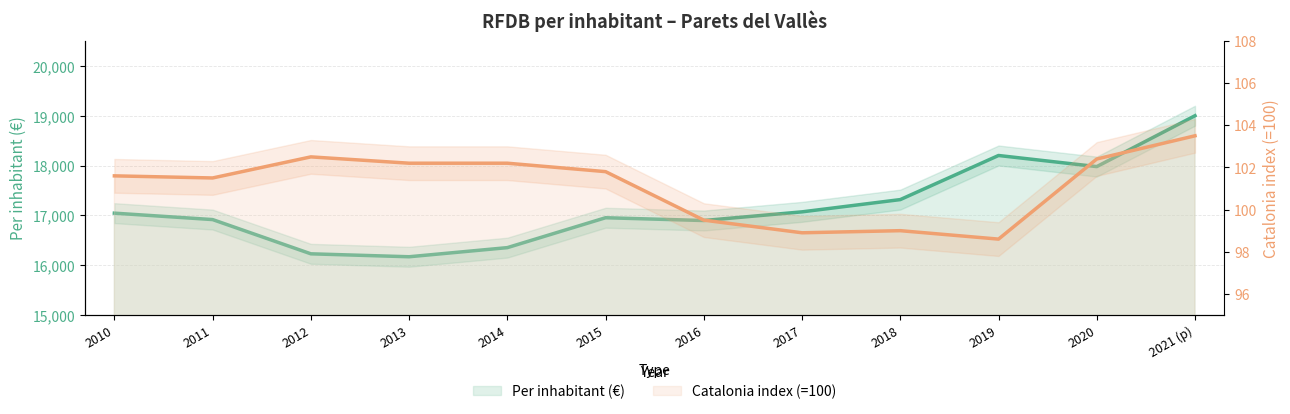

What are all the series names shown in the legend?

Per inhabitant (€), Catalonia index (=100)